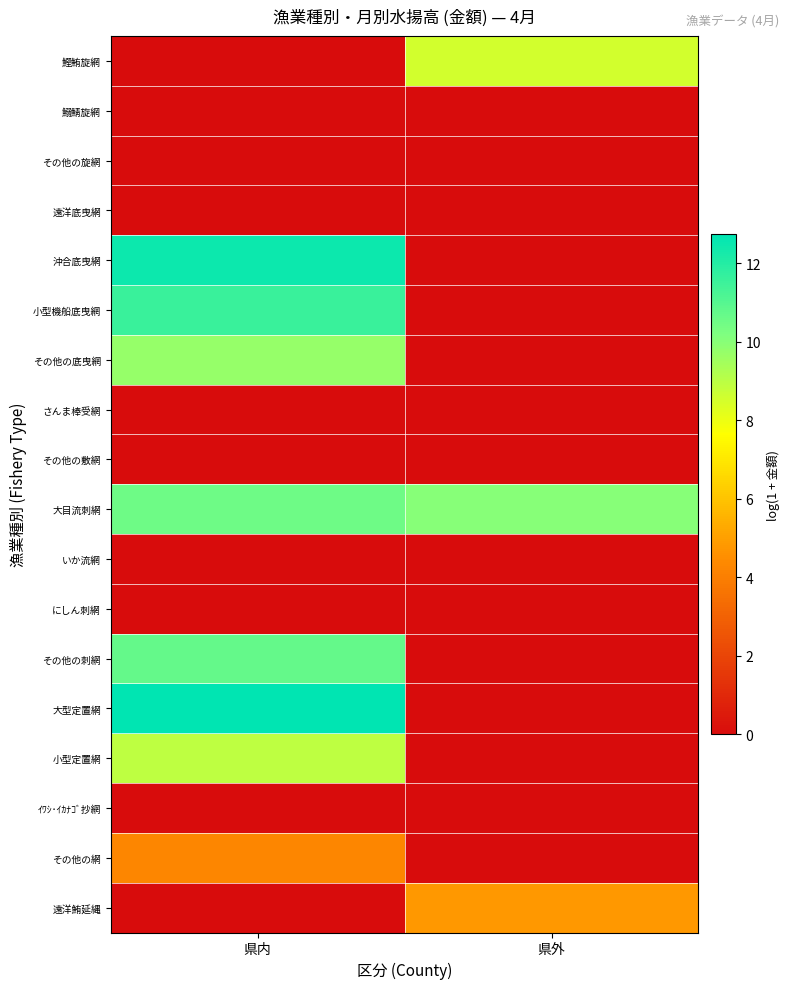

How many series are shown in this chart?

18